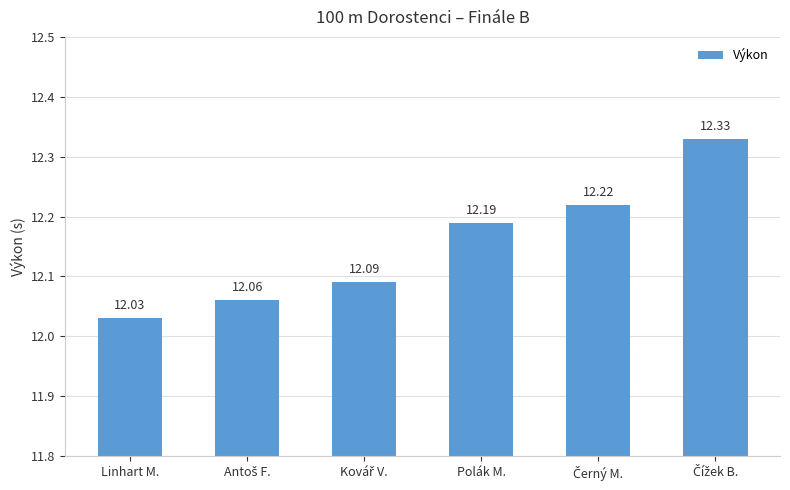

What is the difference between the maximum and minimum values?

0.3